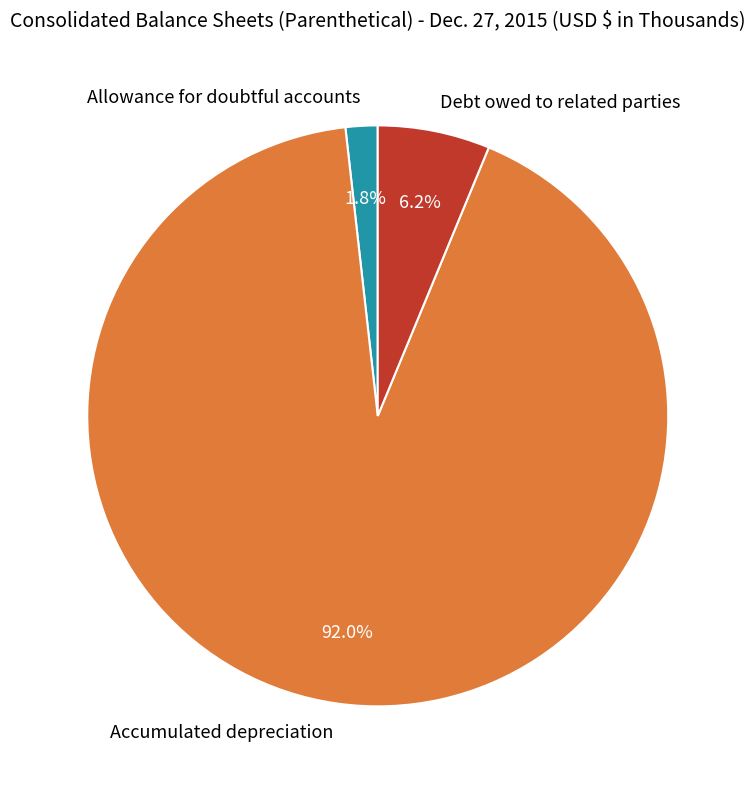

Does Allowance for doubtful accounts account for over 50% of the chart?

No